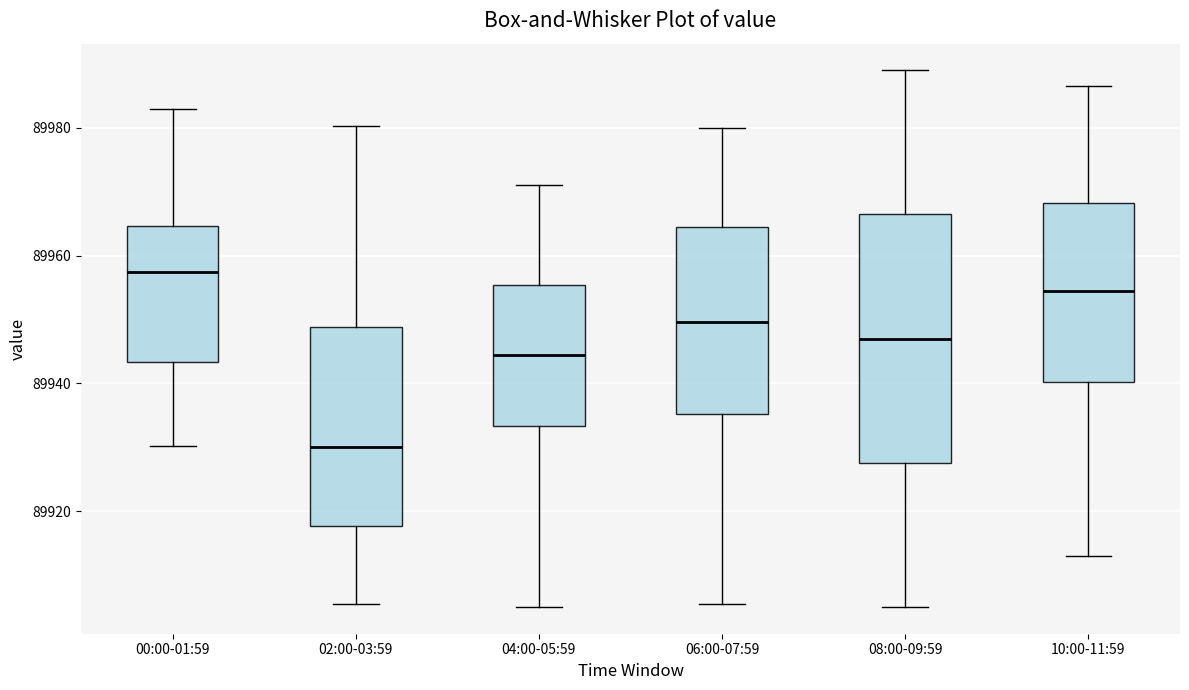

Comparing the boxes themselves (not the whiskers), which one is the tallest?

08:00-09:59